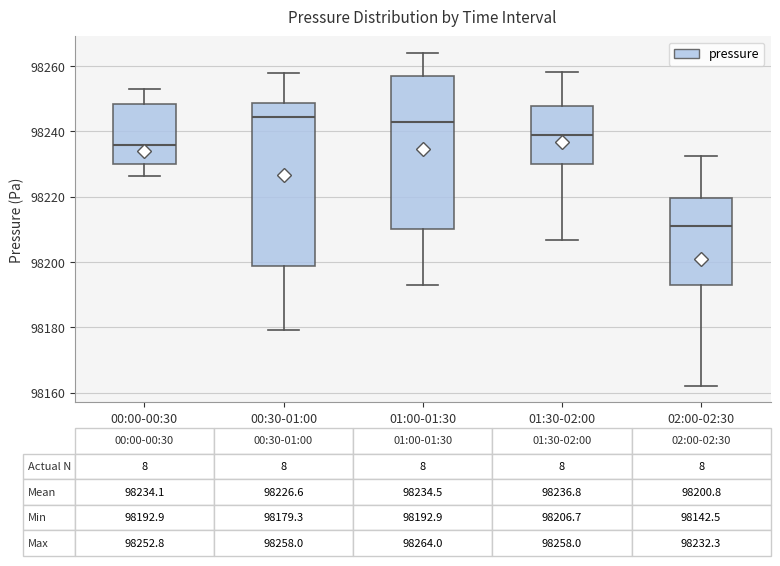

Comparing the boxes themselves (not the whiskers), which one is the tallest?

00:30-01:00